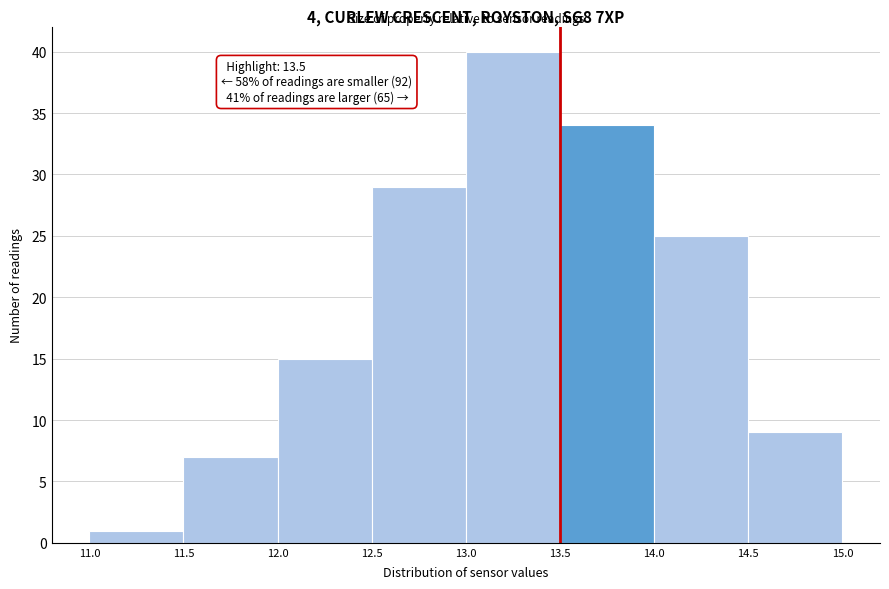

Which range on the x-axis has the tallest bar?

13.0 to 13.5